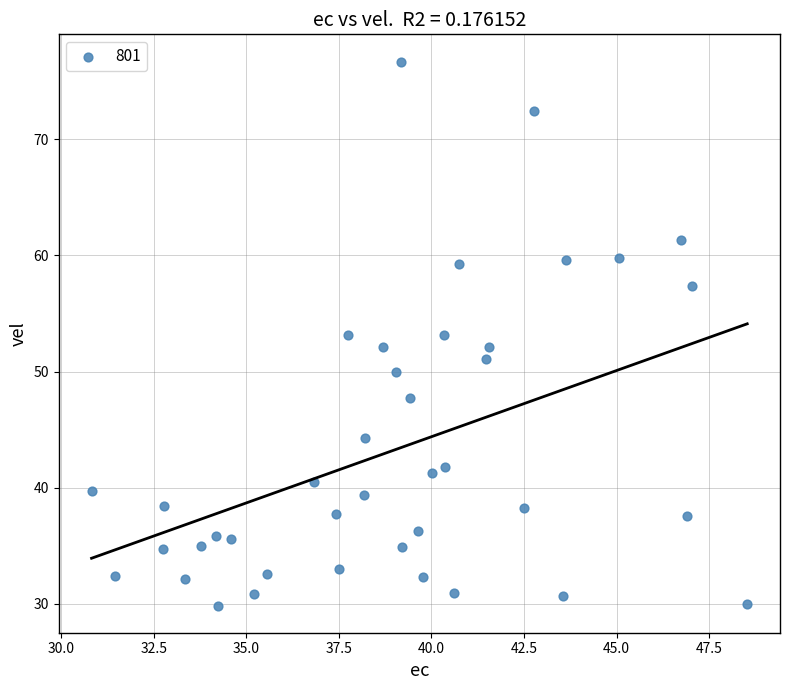

What is the range of X values (max minus min)?

17.7